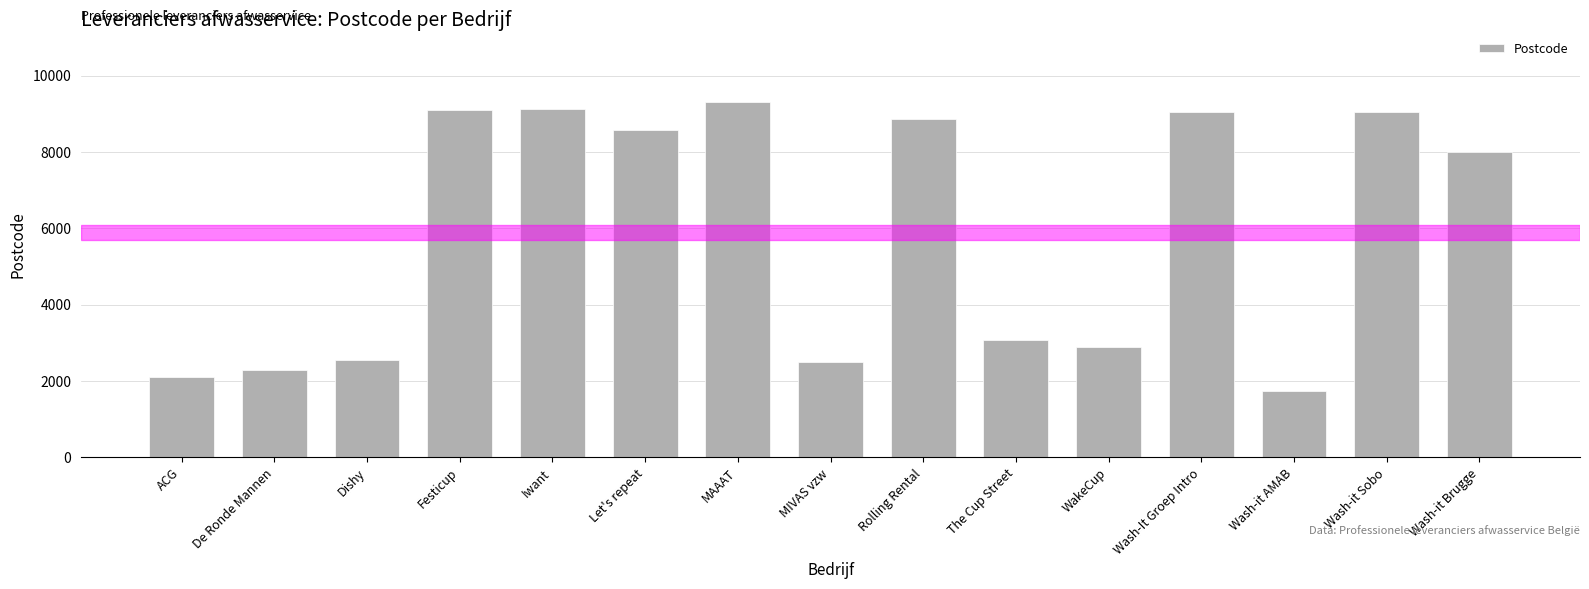

The value at Let's repeat is 8560. True or false?

True